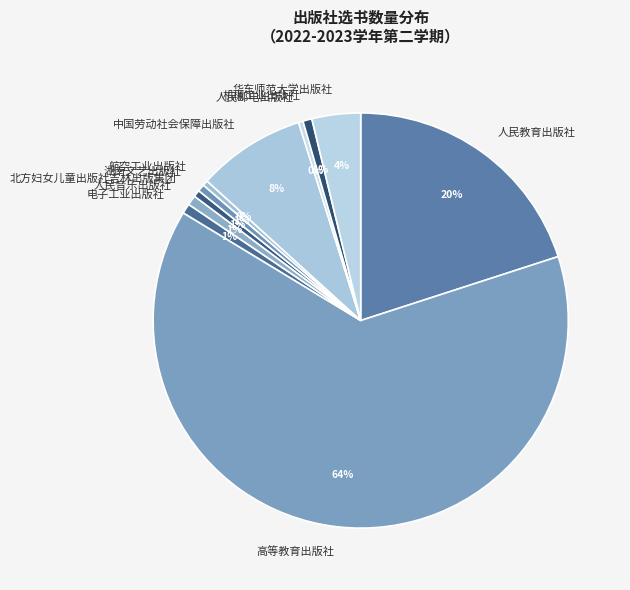

To the nearest percent, what is the difference between the largest and smallest slice percentages?

63%